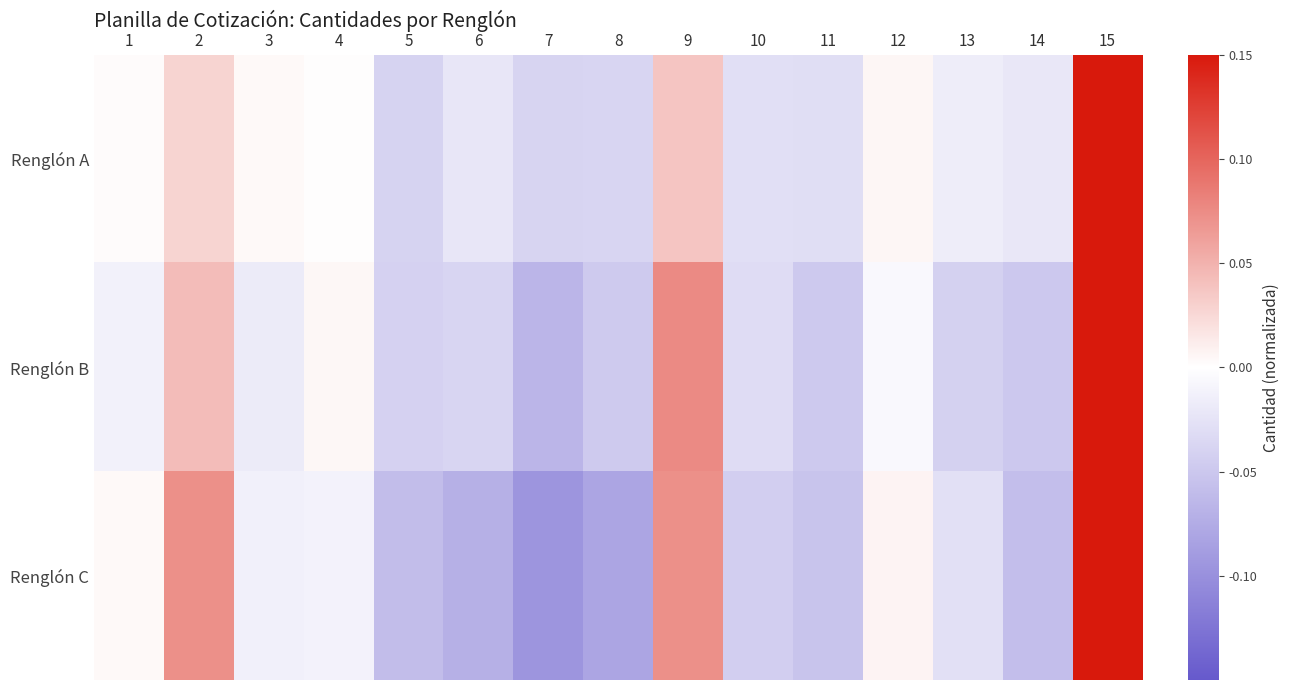

Which series has the largest range (max minus min)?

Renglón C